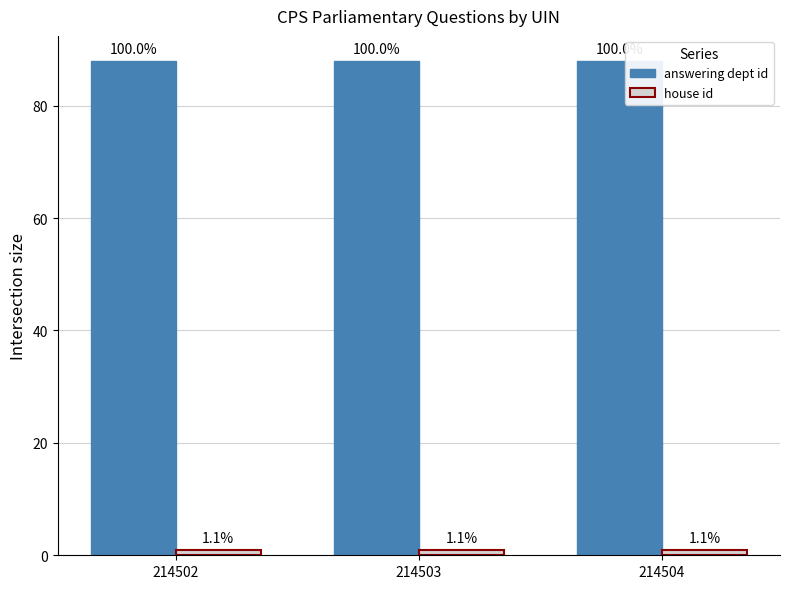

Reading right to left, list all the values displayed in this chart.

answering dept id: 214504=88	214503=88	214502=88
house id: 214504=1	214503=1	214502=1